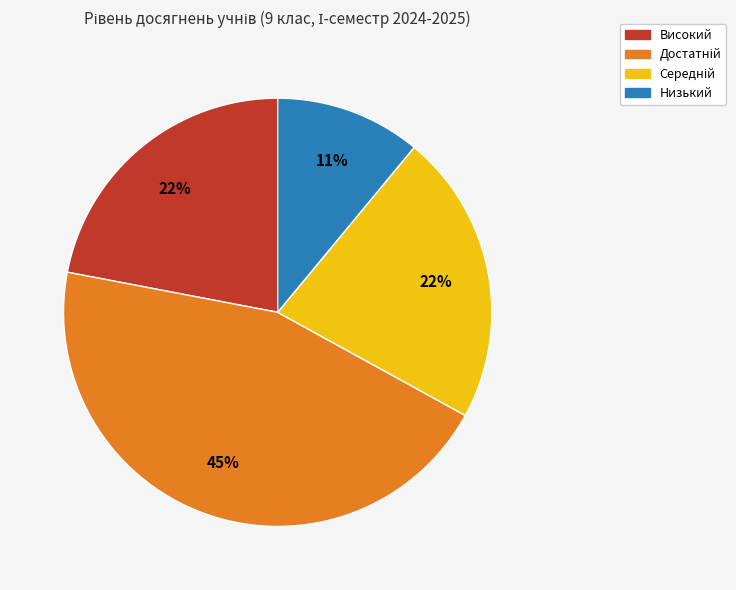

Is it true that Низький is 2% of the pie?

False